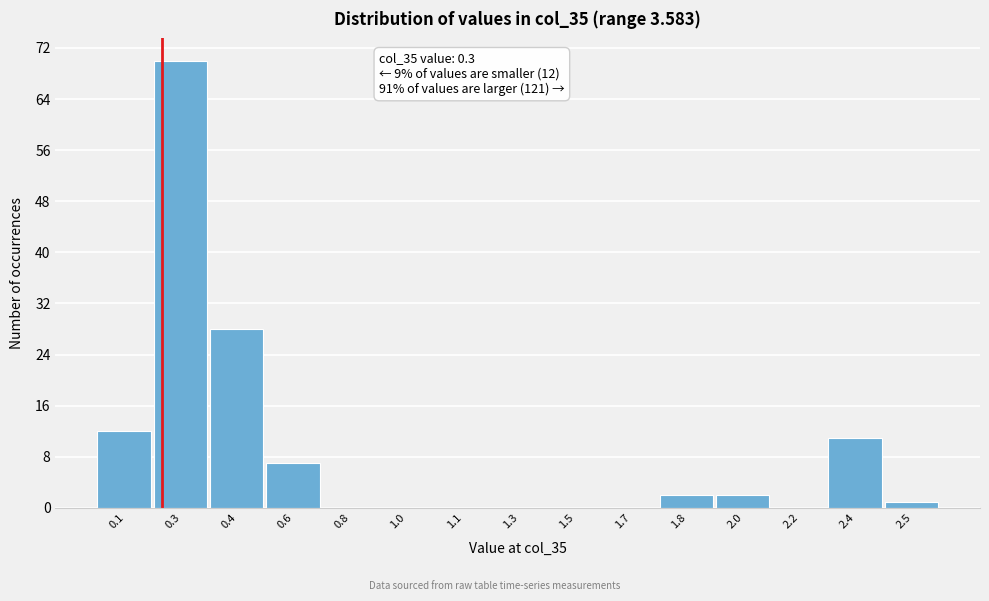

Reading right to left, list all the values displayed in this chart.

2.5=1	2.4=11	2.2=0	2.0=2	1.8=2	1.7=0	1.5=0	1.3=0	1.1=0	1.0=0	0.8=0	0.6=7	0.4=28	0.3=70	0.1=12